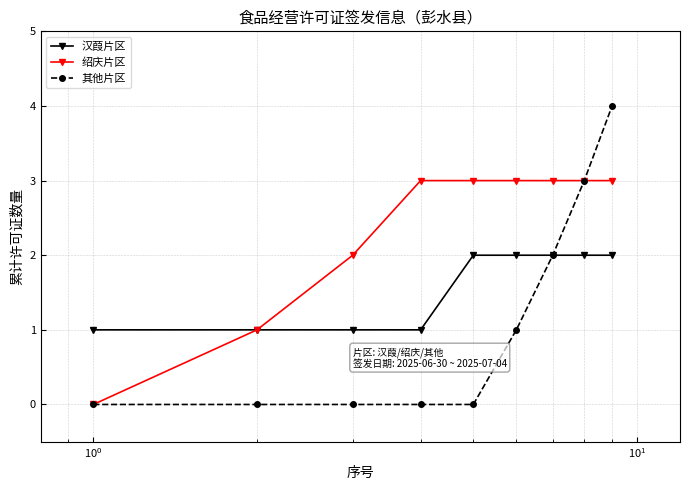

Which series has the largest total across all categories?

绍庆片区